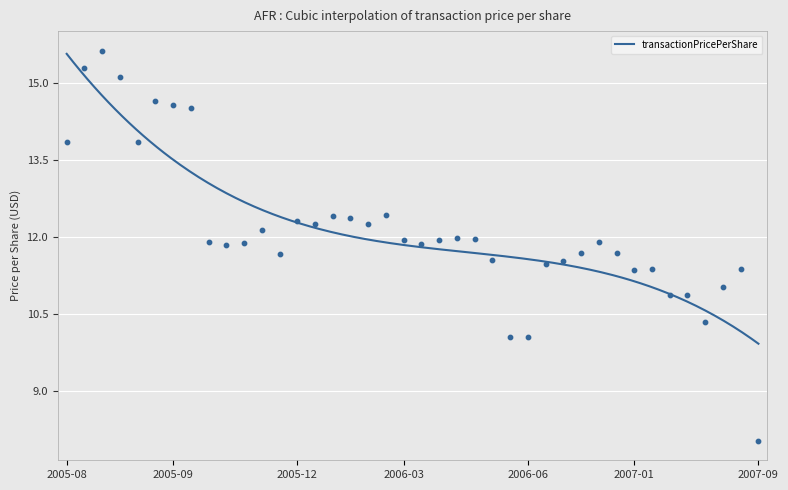

What is the ratio of the value at 2007-02-27 to the value at 2005-08-19?

0.8